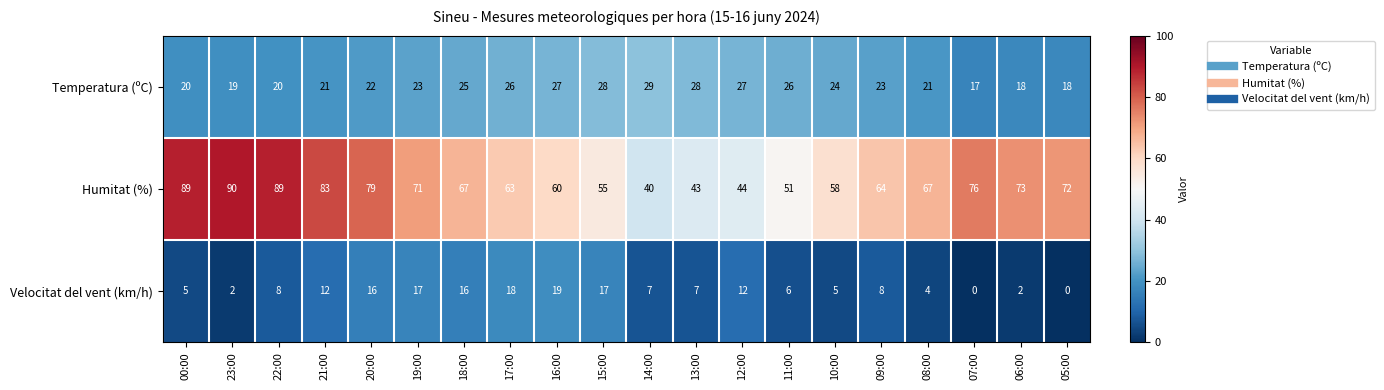

What is the sum of the Velocitat del vent (km/h) values at 07:00 and 19:00?

17